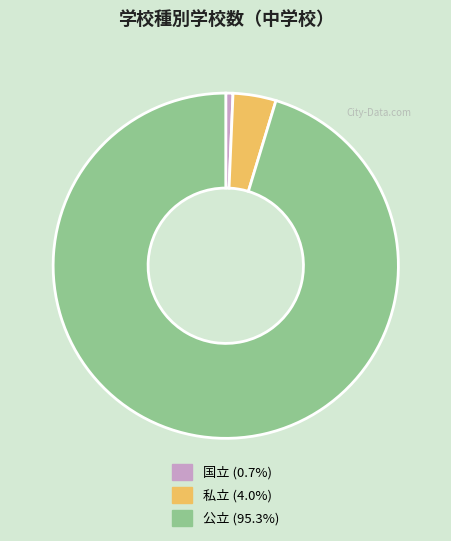

What is the ratio of the value at 国立 to the value at 私立?

0.2